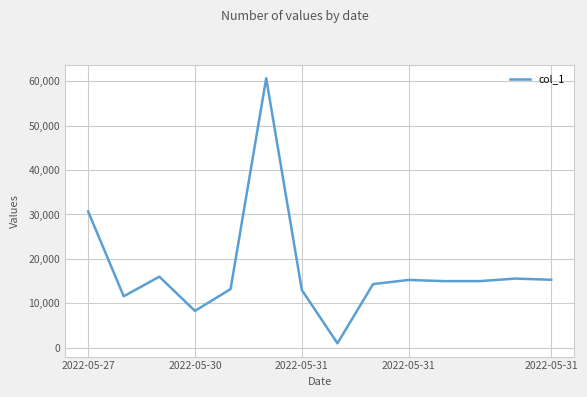

What is the maximum value shown in the chart?

60657